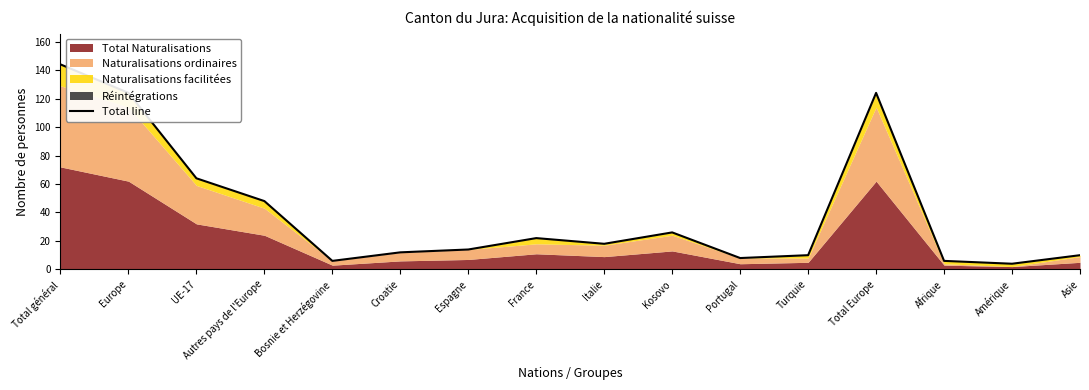

What is the maximum value shown in the chart?

144